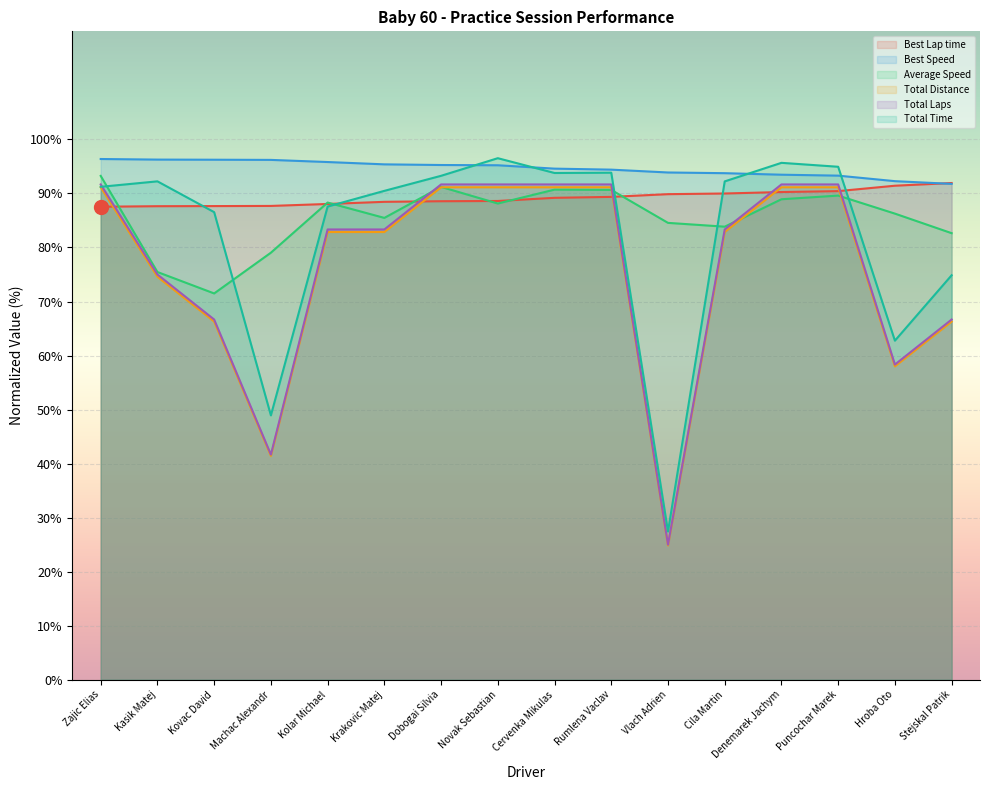

Rank the categories by Total Laps value from highest to lowest.

Zajic Elias, Dobogai Silvia, Novak Sebastian, Cervenka Mikulas, Rumlena Vaclav, Denemarek Jachym, Puncochar Marek, Kolar Michael, Krakovic Matej, Cila Martin, Kasik Matej, Kovac David, Stejskal Patrik, Hroba Oto, Machac Alexandr, Vlach Adrien